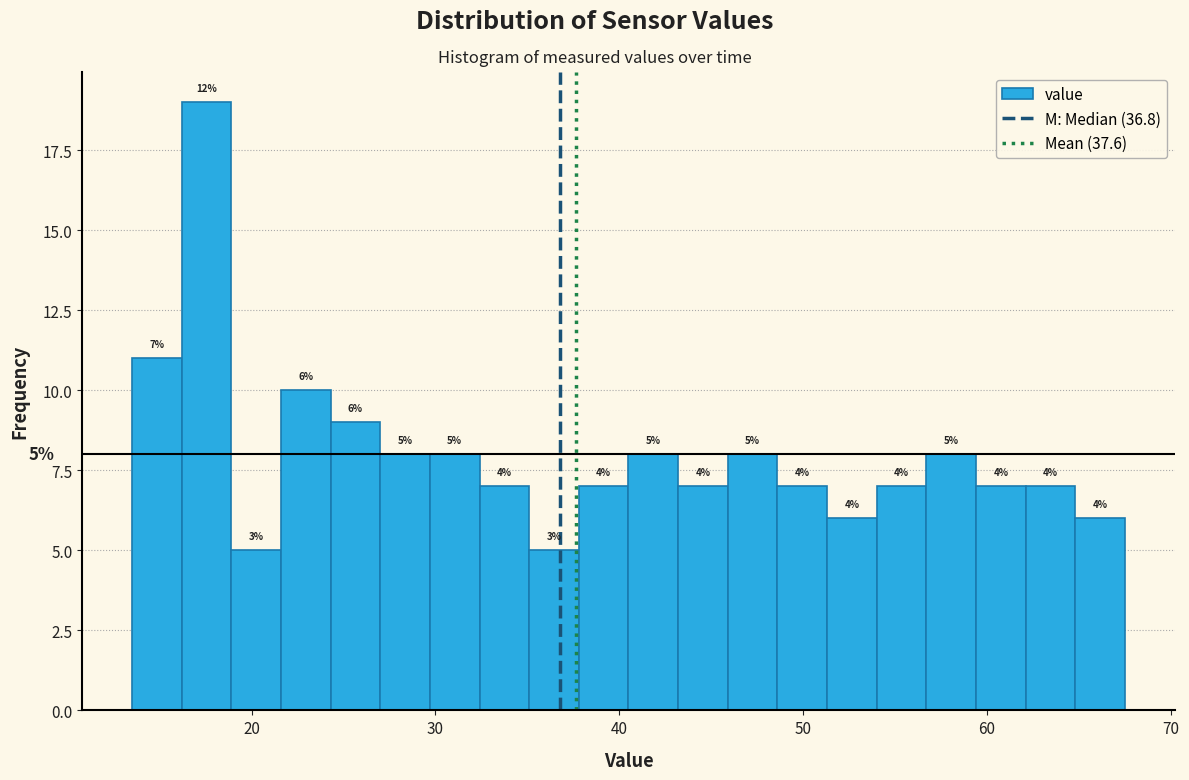

Around what value on the x-axis is the tallest bar? Give the approximate position of its centre, as read against the axis.

18